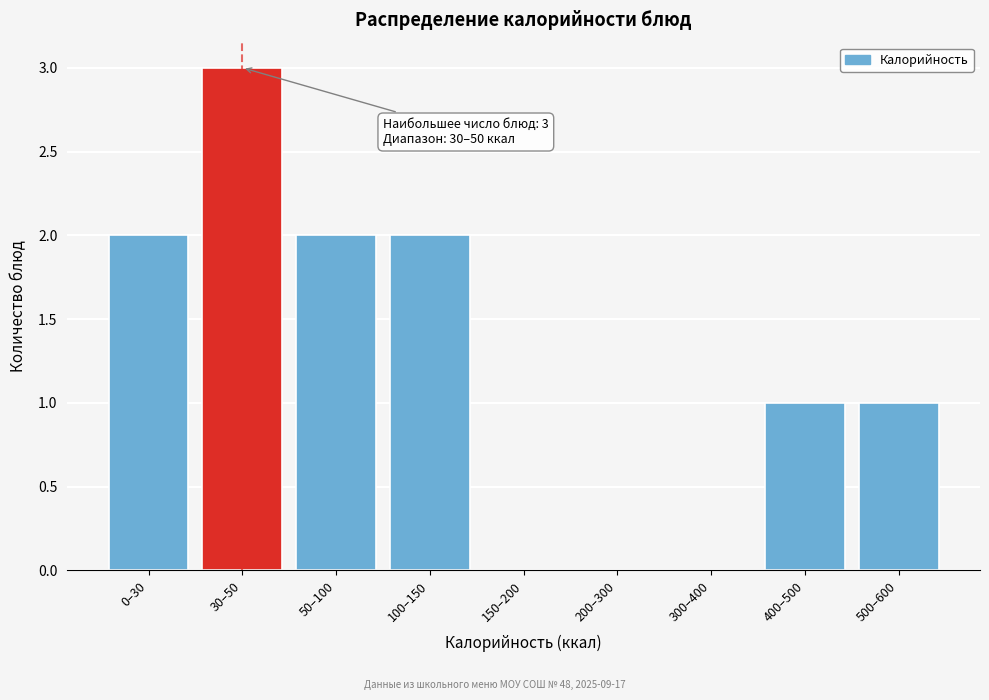

Reading left to right, extract all data points from this chart.

0–30=2	30–50=3	50–100=2	100–150=2	150–200=0	200–300=0	300–400=0	400–500=1	500–600=1